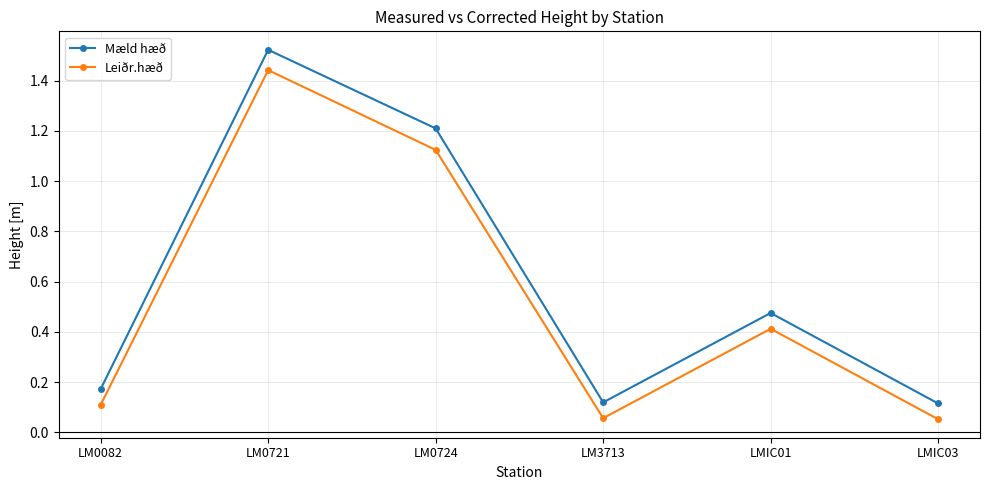

What is the label of the 2nd point from the right?

LMIC01